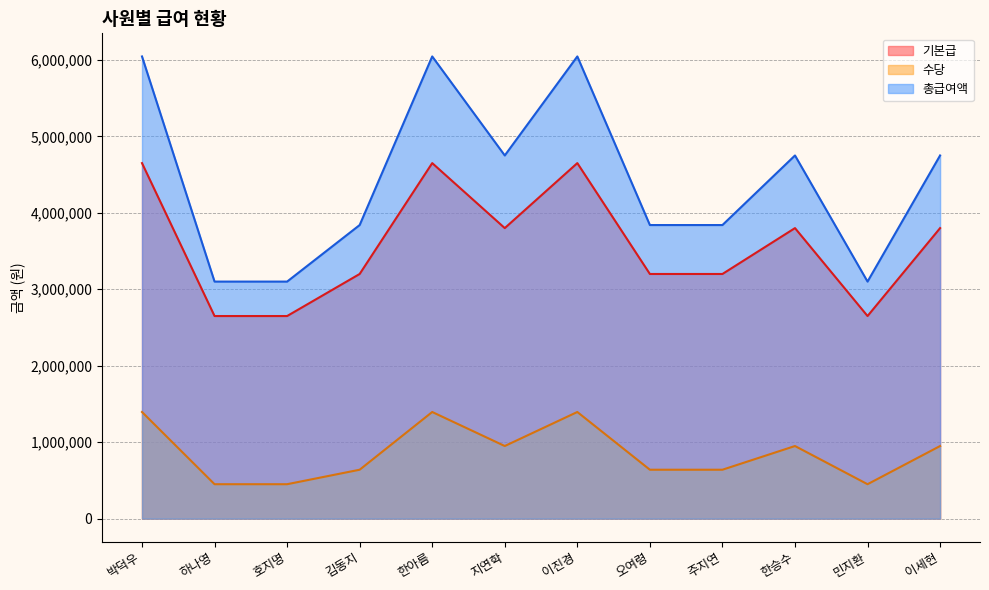

Read the 수당 value at 민지환.

450500